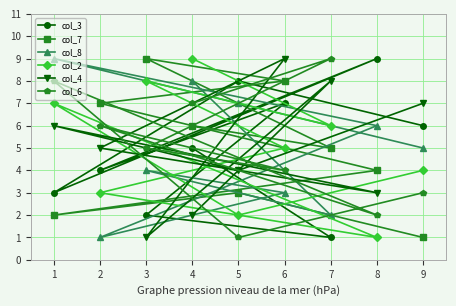

In col_4, how many points are lower than both neighbors (excluding endpoints)?

3